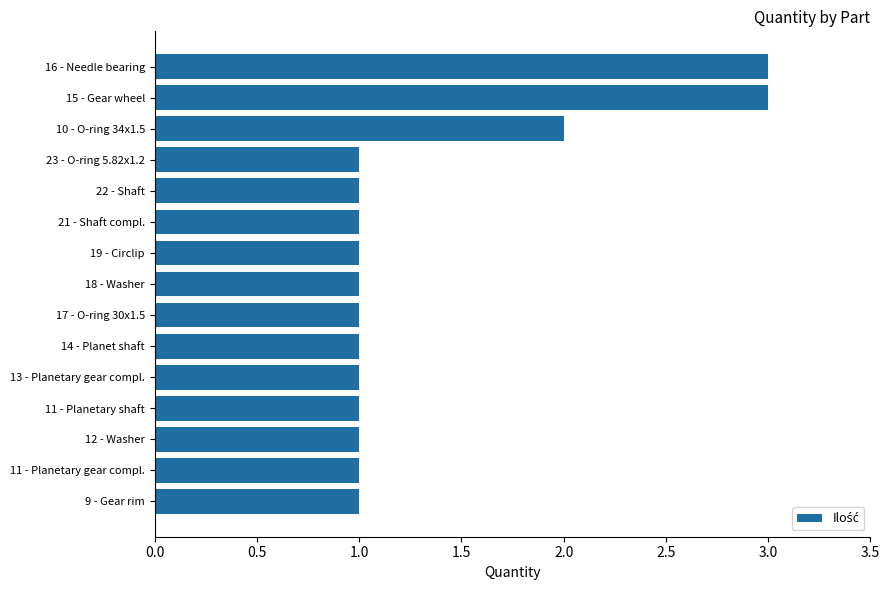

Is it true that the value at 9 - Gear rim is 2?

False